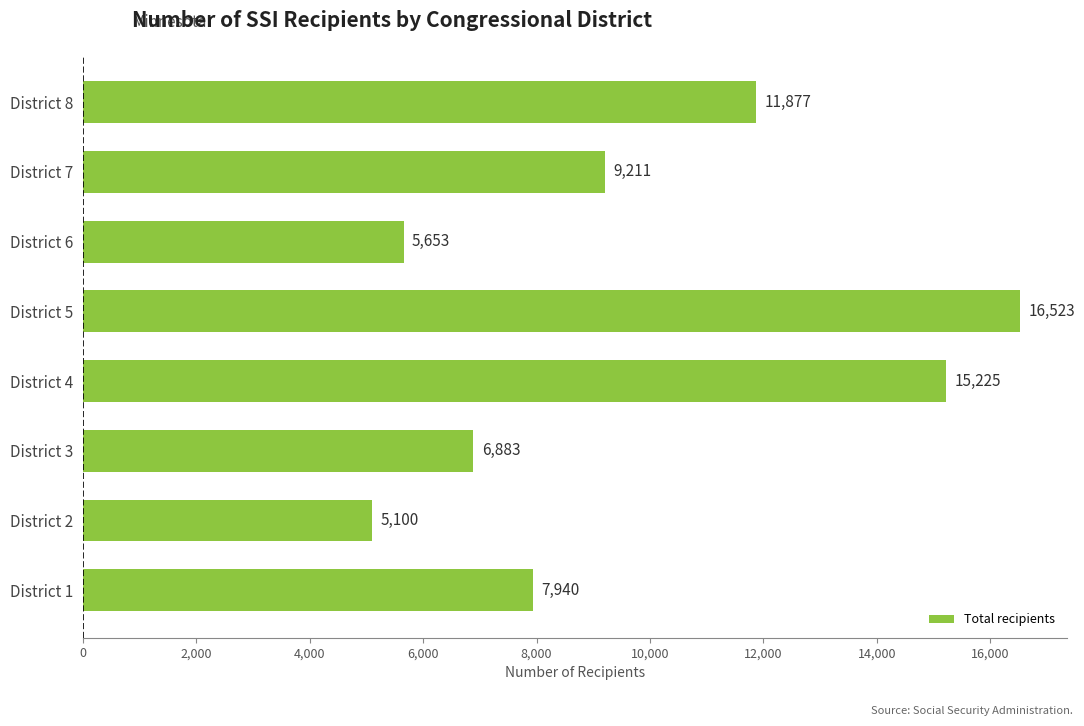

True or false: the data shows 15225 at District 4.

True